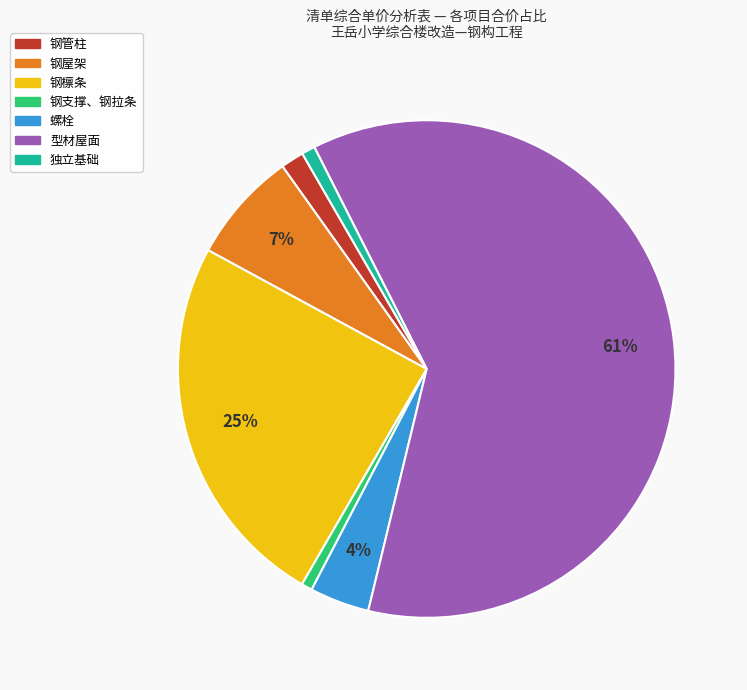

True or false: 钢支撑、钢拉条 accounts for 11% of the total.

False